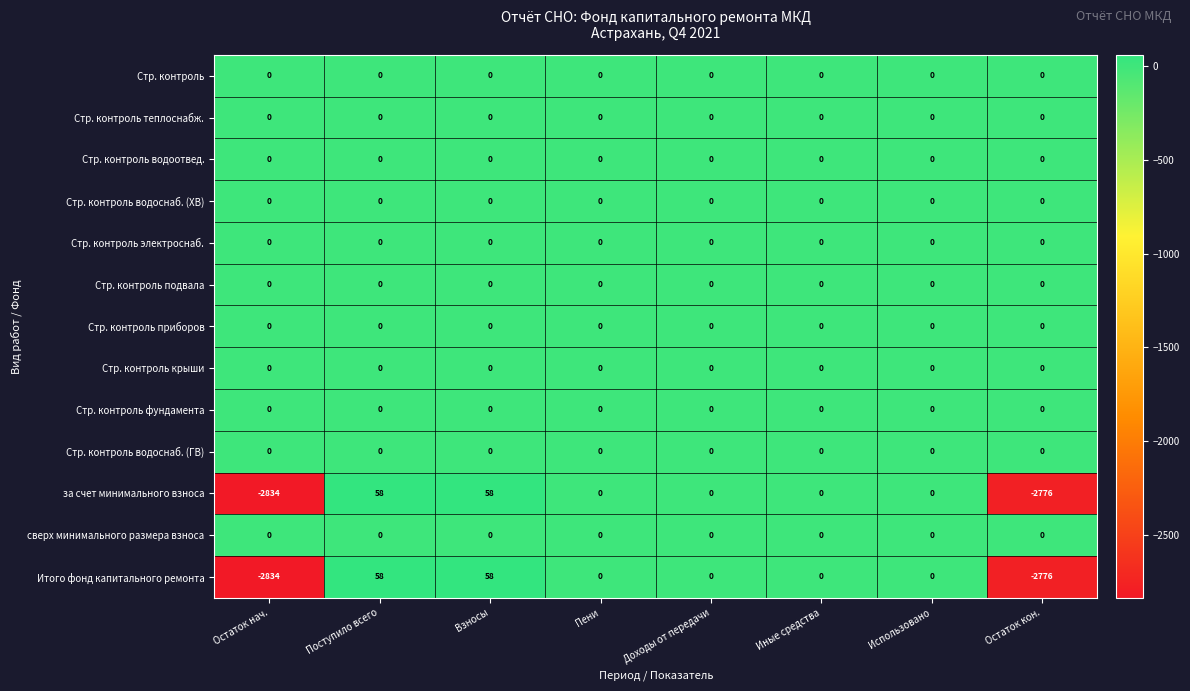

What is the spread (max minus min) of values at Взносы?

58